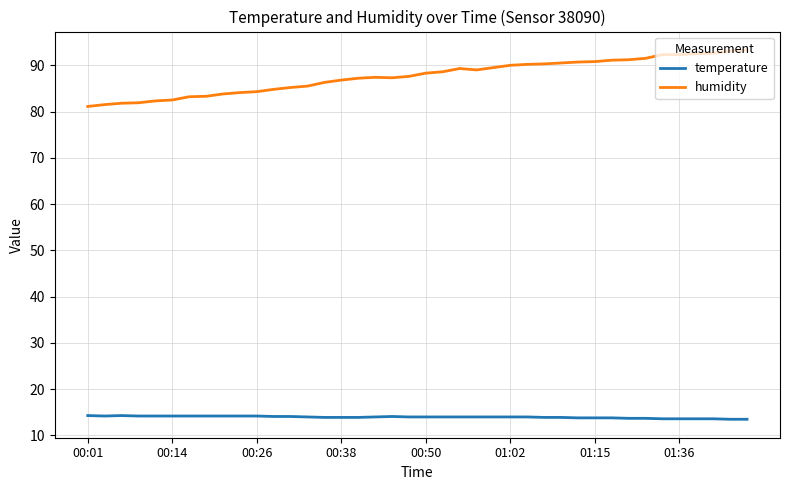

True or false: humidity and temperature cross at least once.

False